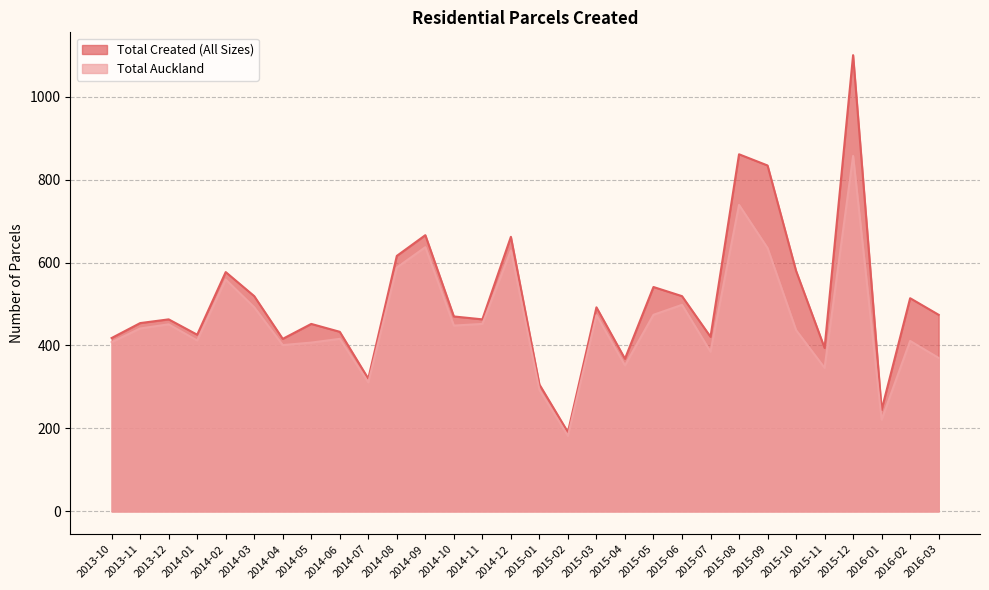

Which series has the largest total across all categories?

Total Created (All Sizes)